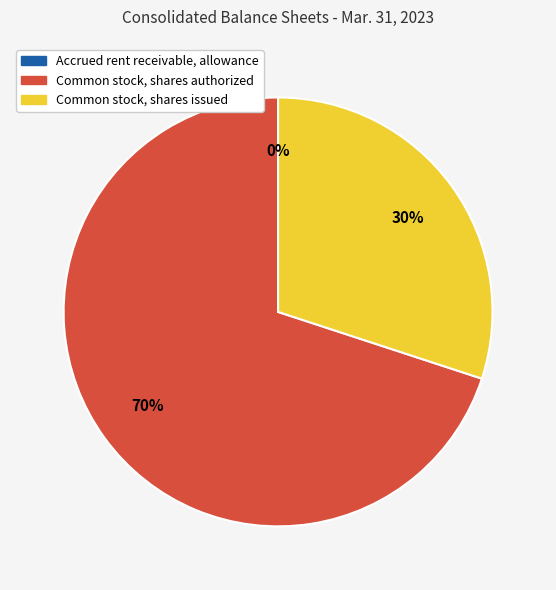

True or false: Common stock, shares issued accounts for 30% of the total.

True